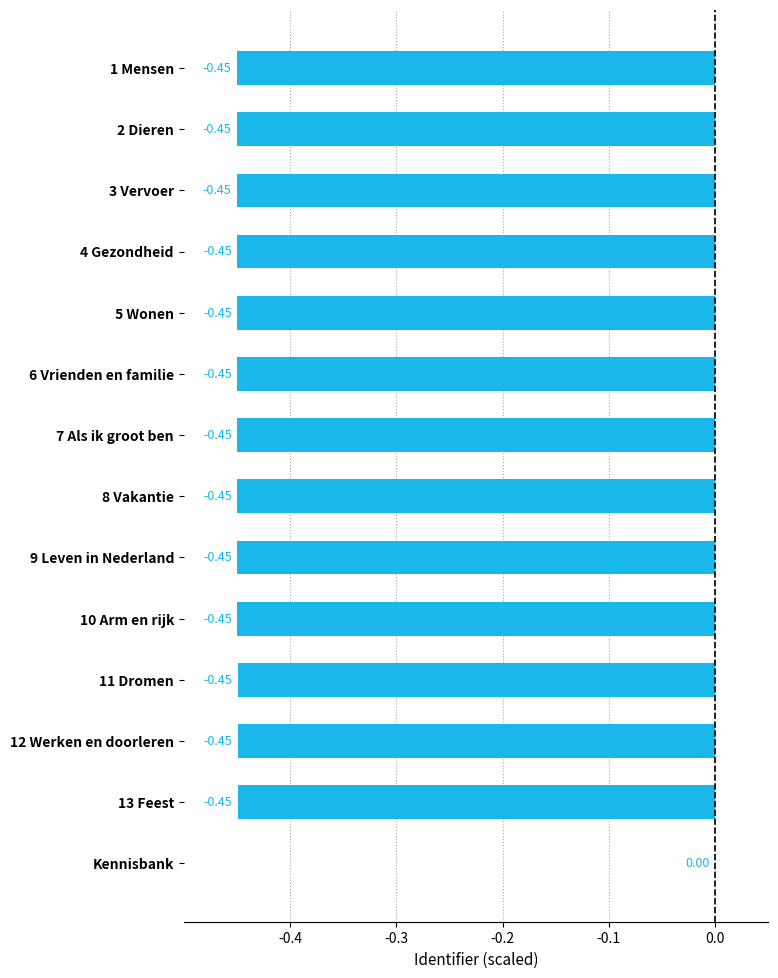

Where is the data nearest to the value 0?

Kennisbank